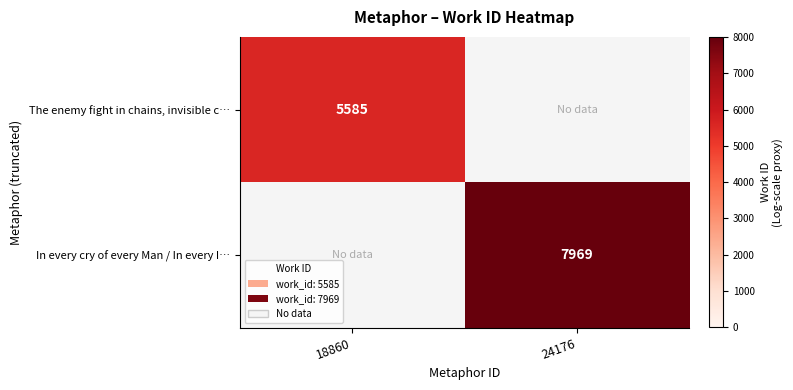

The The enemy fight in chains, invisible c… series shows 9577 at 18860. True or false?

False